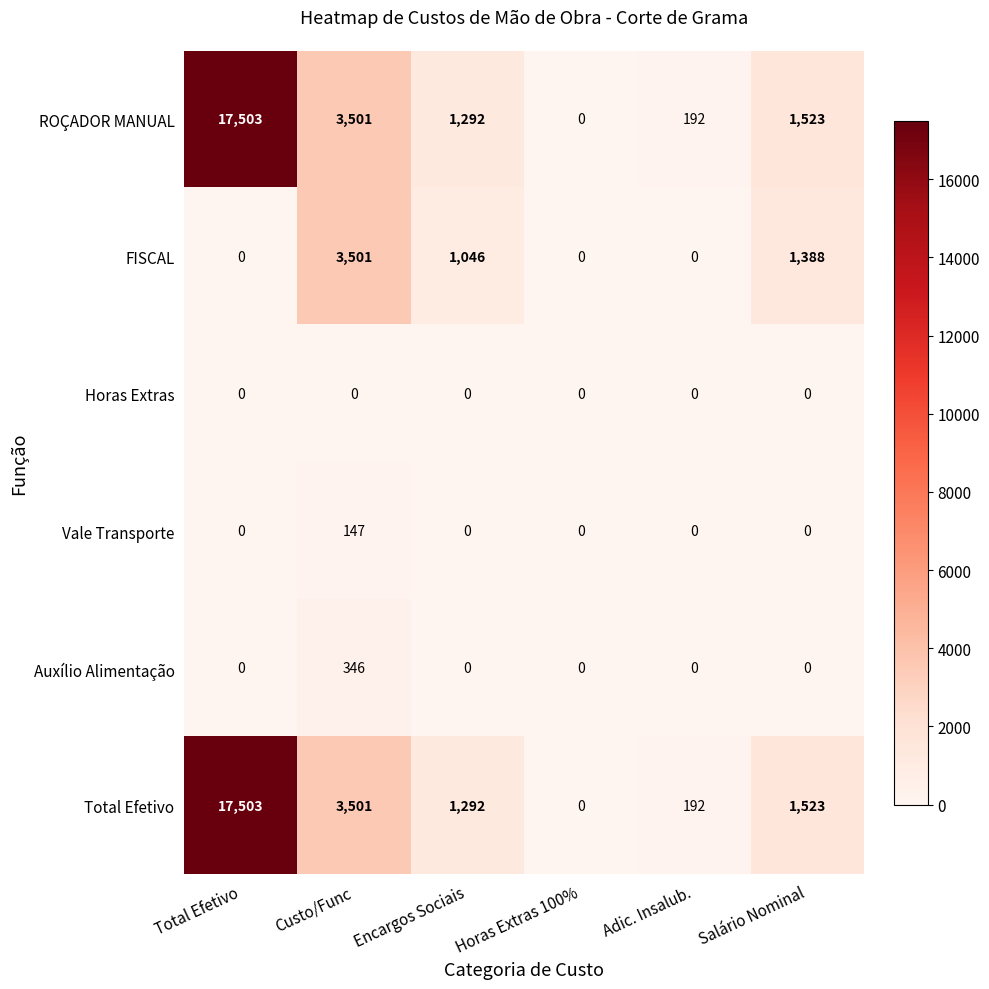

What is the difference between the maximum and second lowest values in the Total Efetivo series?

17311